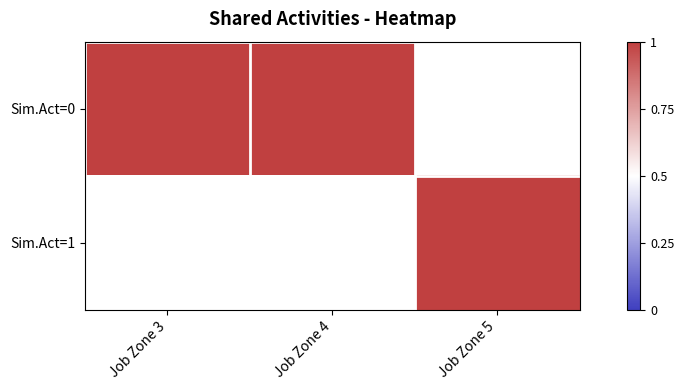

What is the sum of the 1 values at 3 and 4?

2